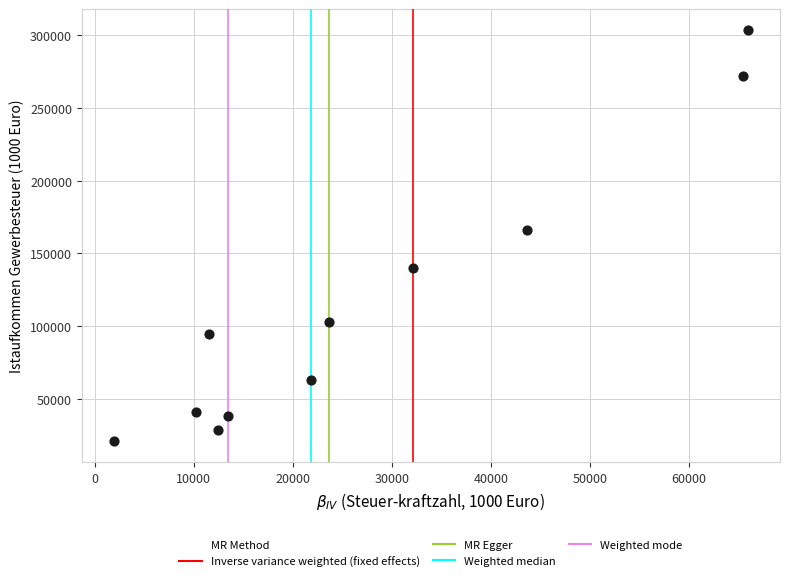

What is the average X value?

27473